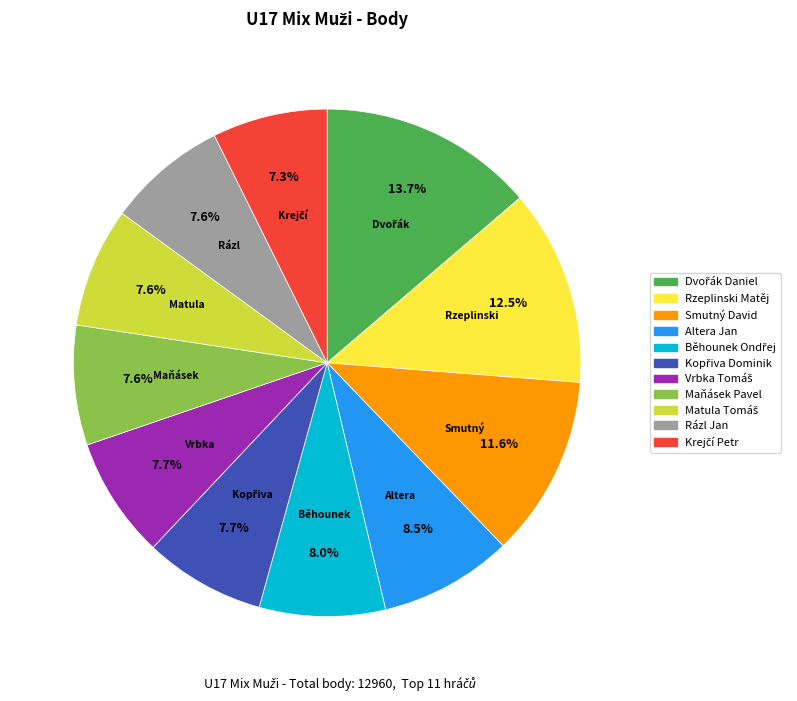

Does Altera Jan account for over 50% of the chart?

No